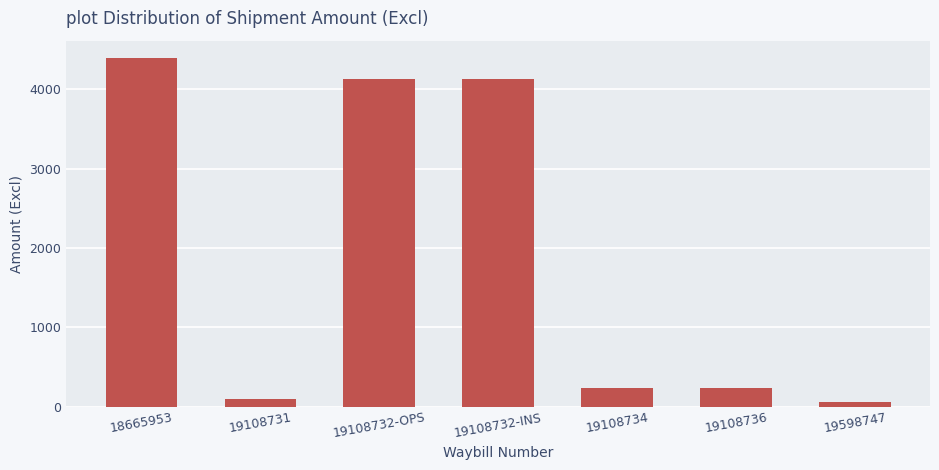

Which category has the highest value across all series?

18665953